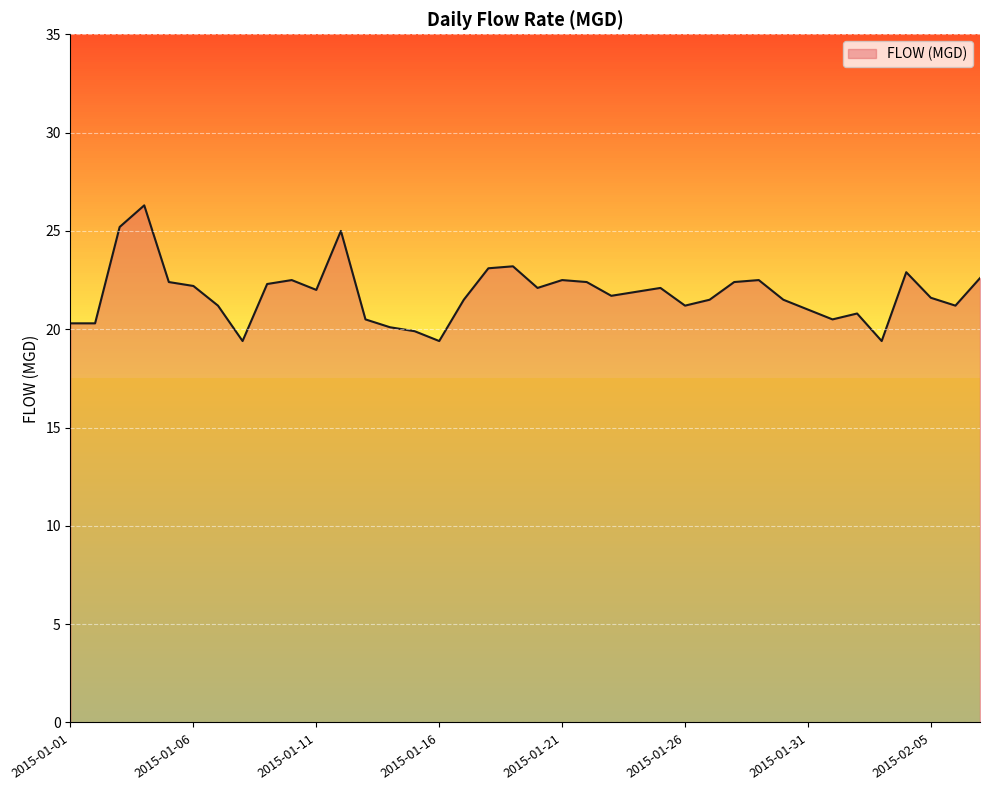

What is the value of the 27th point from the left?

21.5